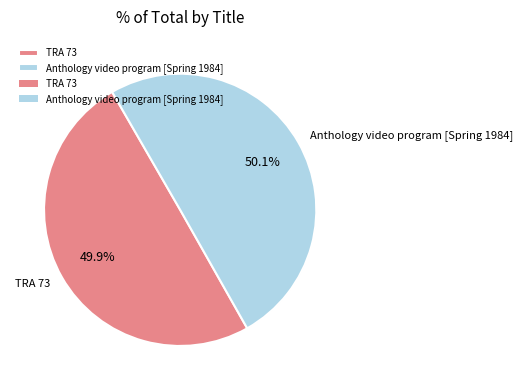

Is the sum of TRA 73 and Anthology video program [Spring 1984] greater than half?

Yes